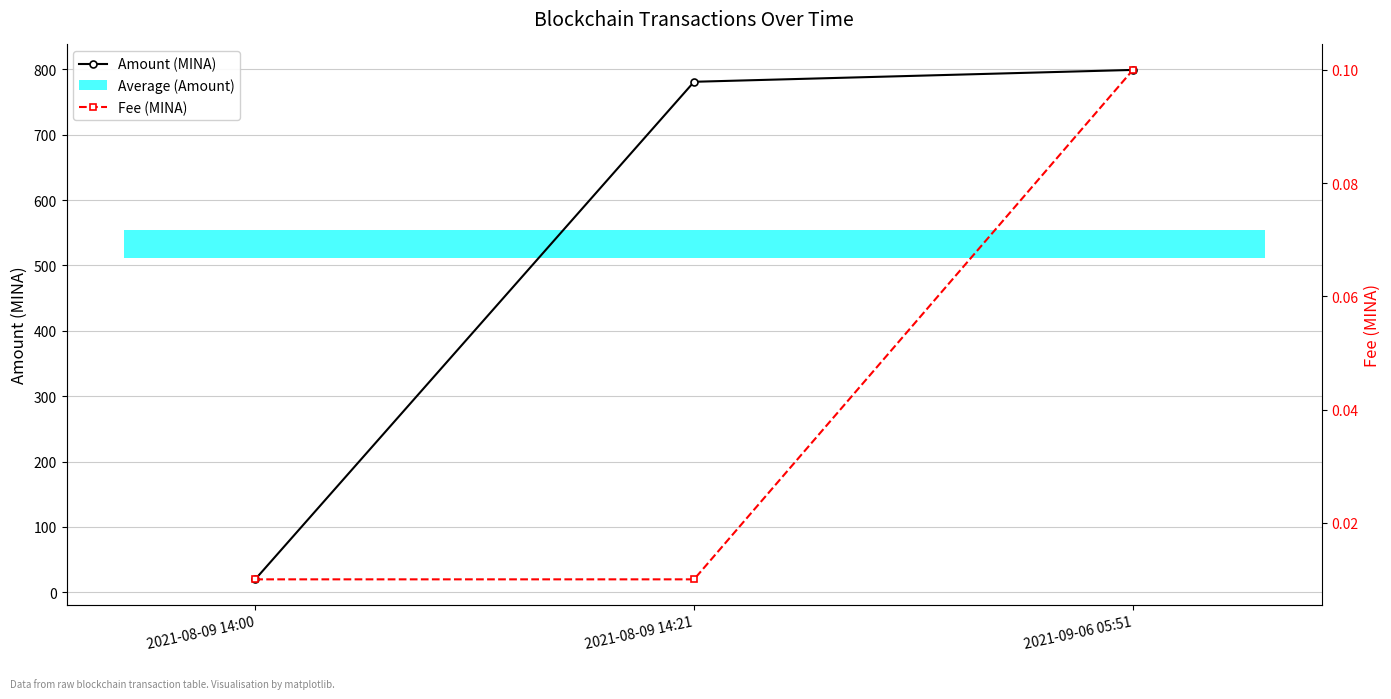

At which category is the sum across all series the highest?

2021-09-06 05:51